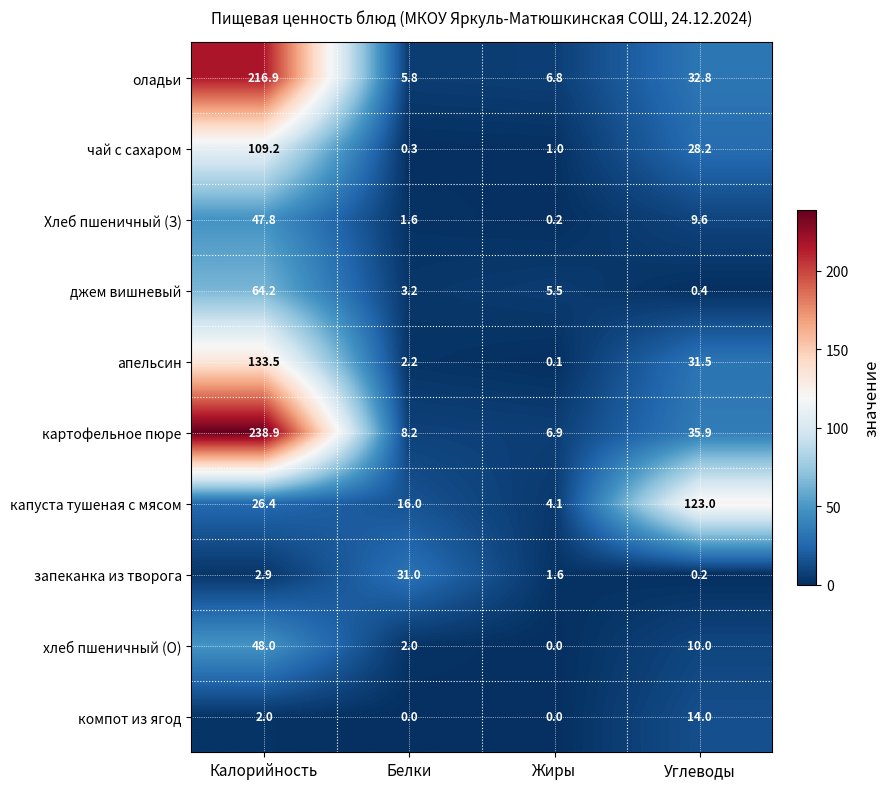

At which label is апельсин closest to 66?

Углеводы